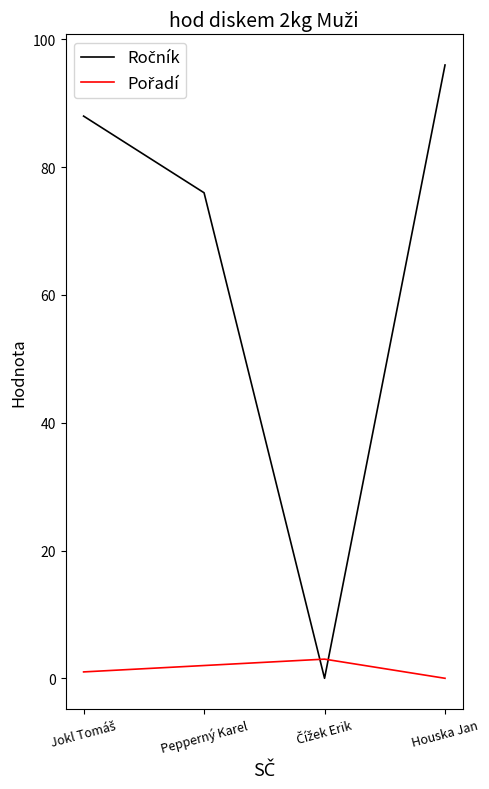

At how many categories does at least one series exceed 36?

3